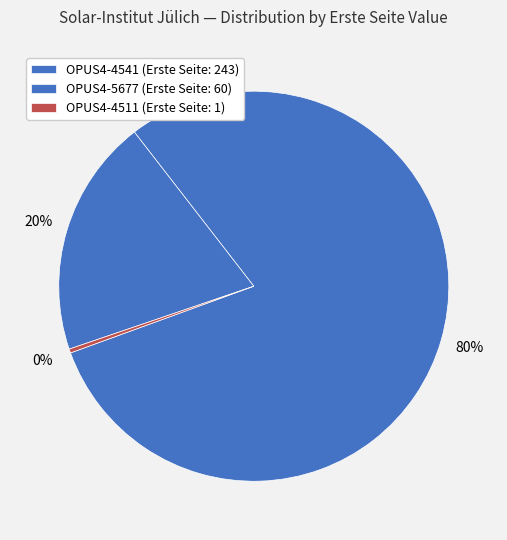

Count the number of slices in the pie.

3